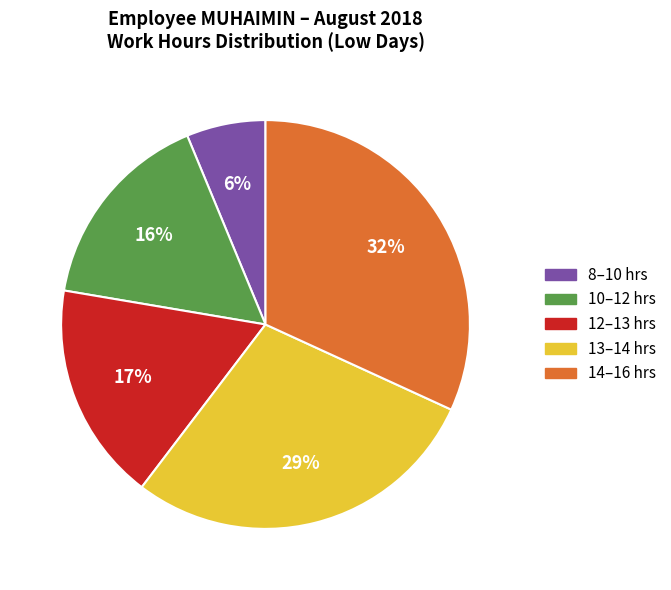

To the nearest percent, what portion does 14–16 hrs represent?

32%